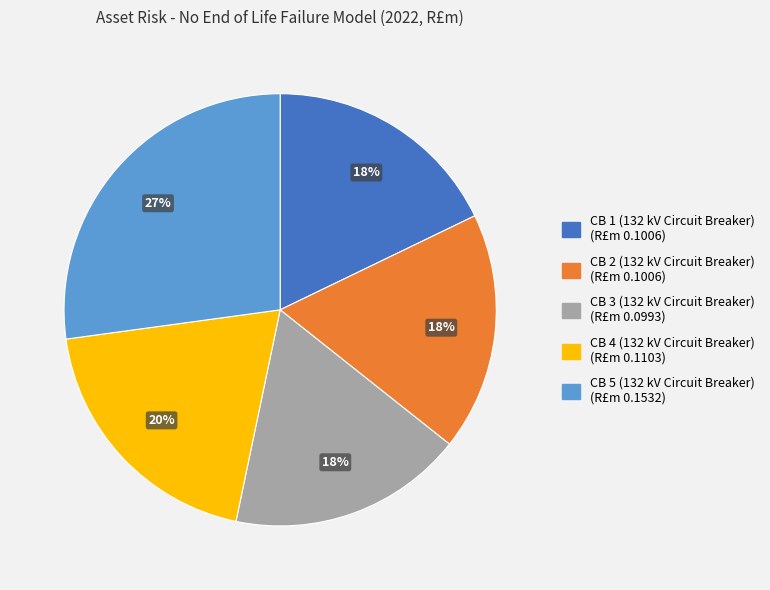

Is there a majority slice in this chart?

No